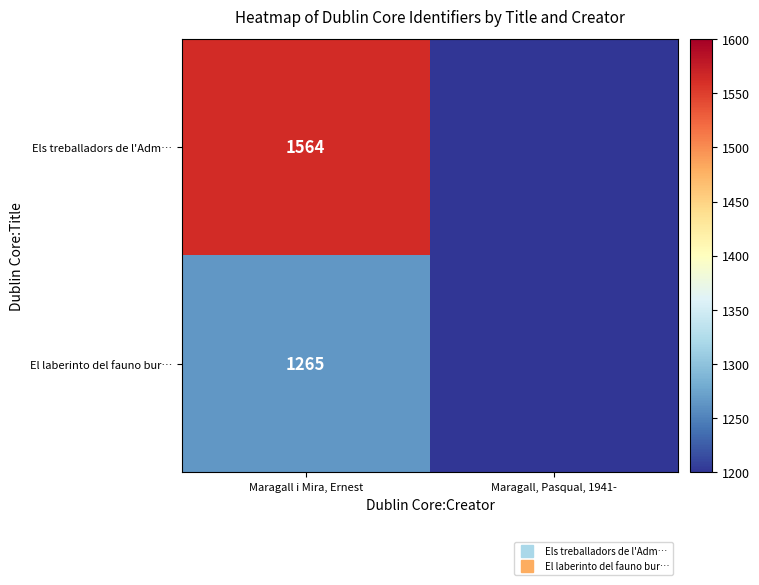

Which series changed the most between Maragall i Mira, Ernest and Maragall, Pasqual, 1941-?

Els treballadors de l'Adm…